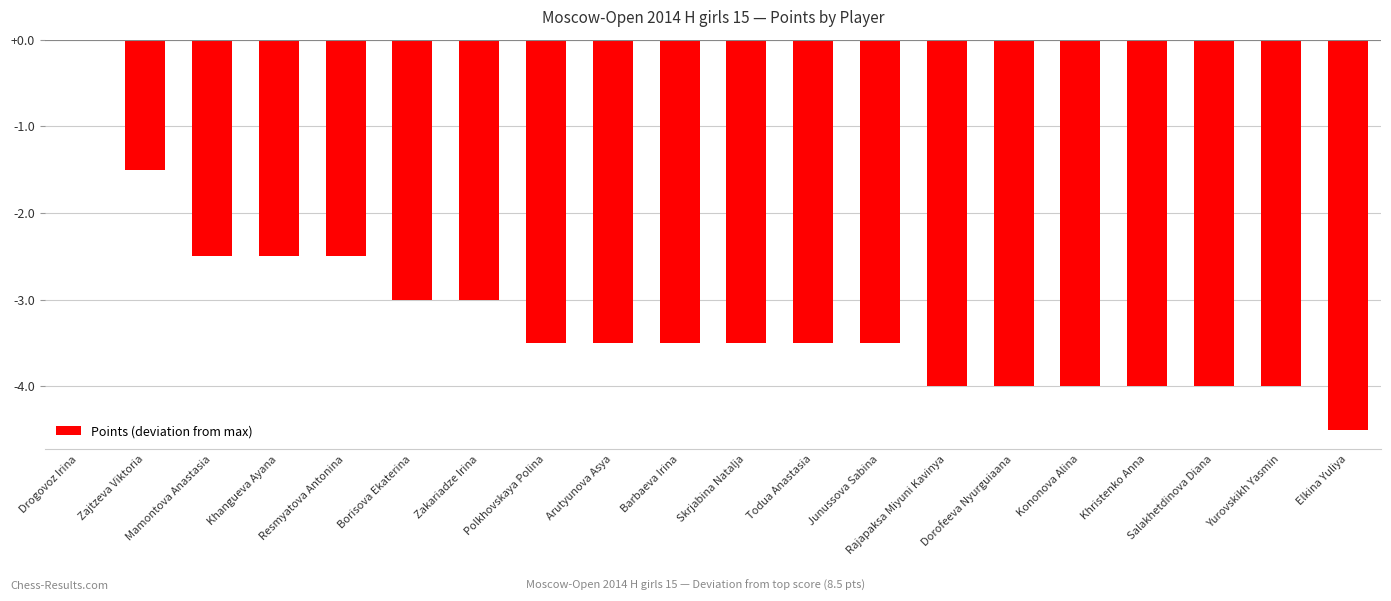

What is the approximate value at Salakhetdinova Diana?

-4.0